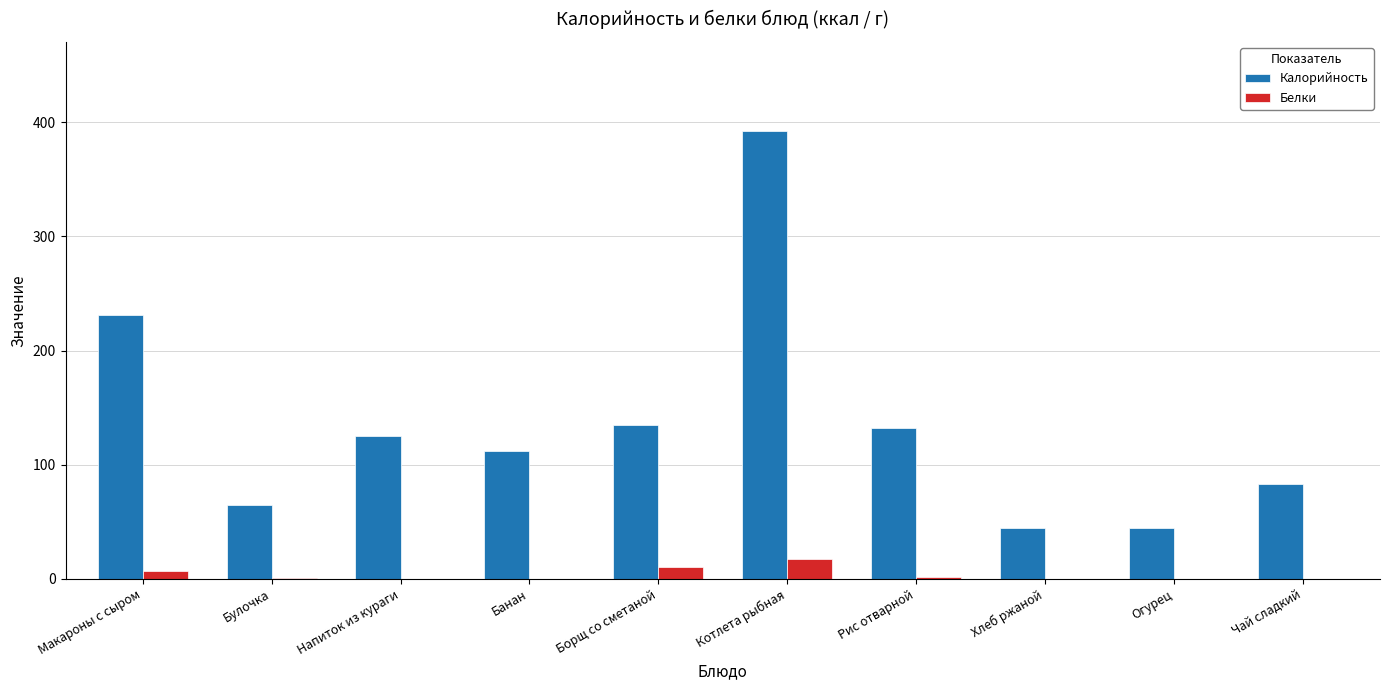

At which label does Белки reach its peak?

Котлета рыбная